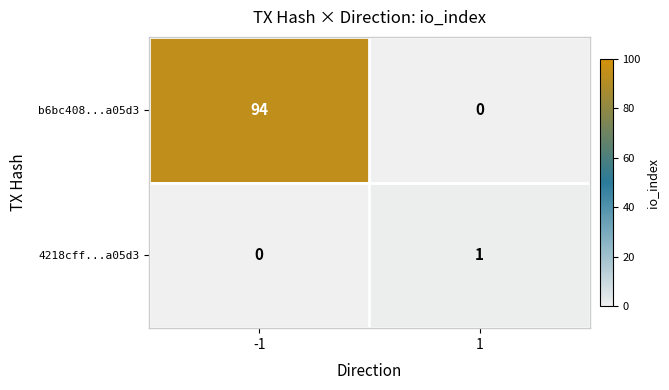

Reading left to right, extract all data points from this chart.

b6bc408...a05d3: 94	0
4218cff...a05d3: 0	1